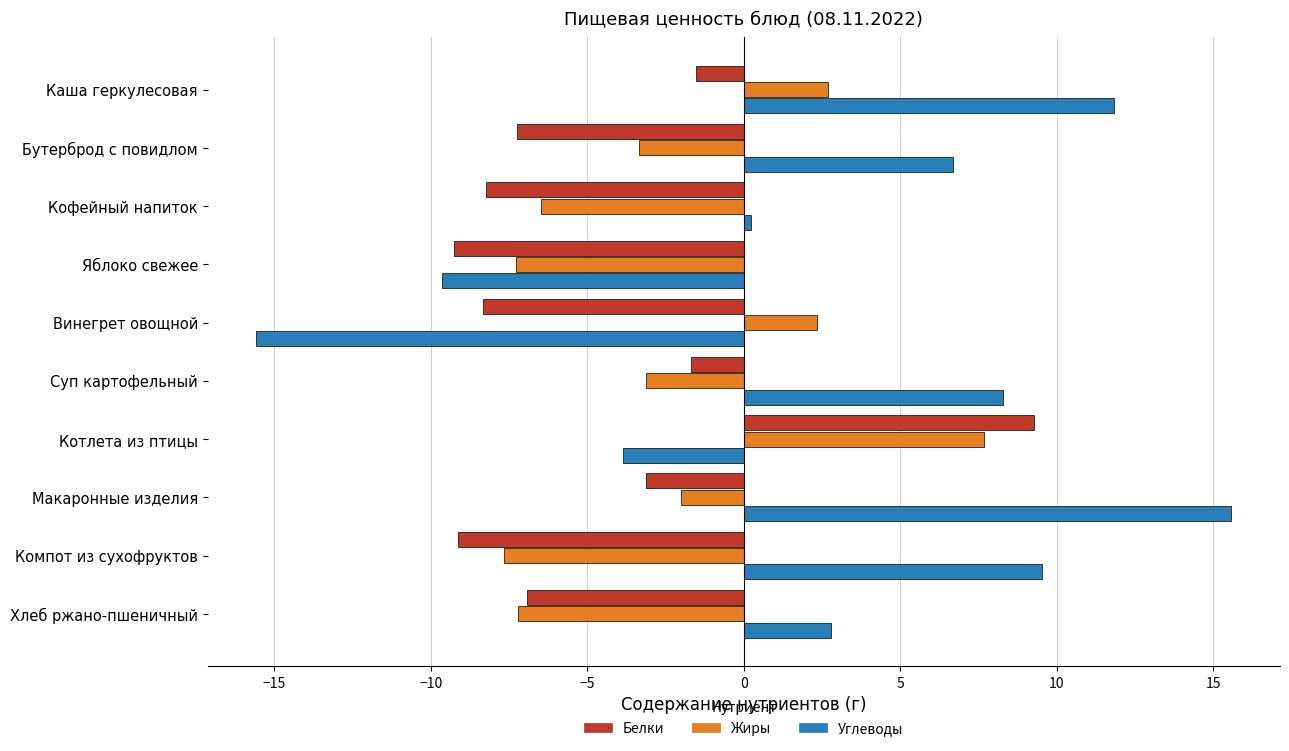

What is the difference between the Жиры values at Хлеб ржано-пшеничный and Бутерброд с повидлом?

3.9